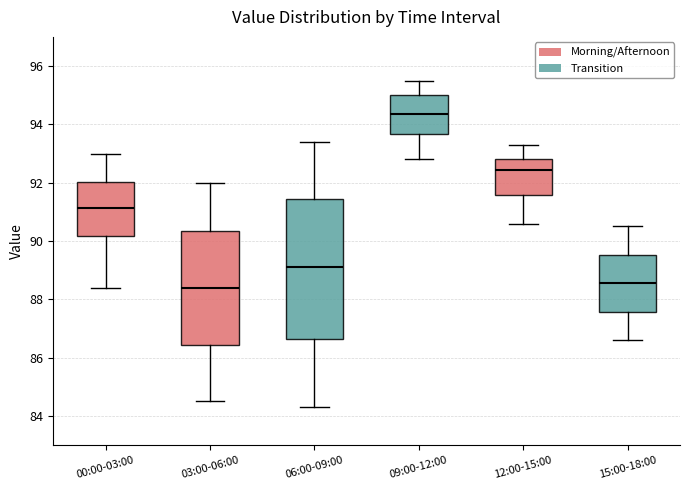

Where does the median line of the box for 06:00-09:00 sit on the y-axis? The values are not printed on the chart, so give them approximately, as read against the axis.

89.2